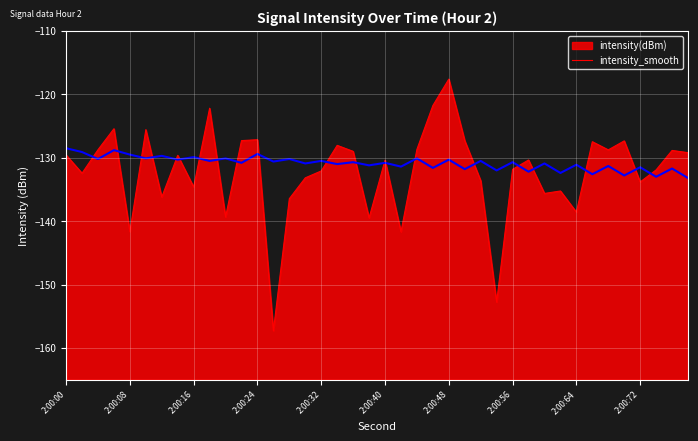

True or false: the data shows -38.3 at 26.

False